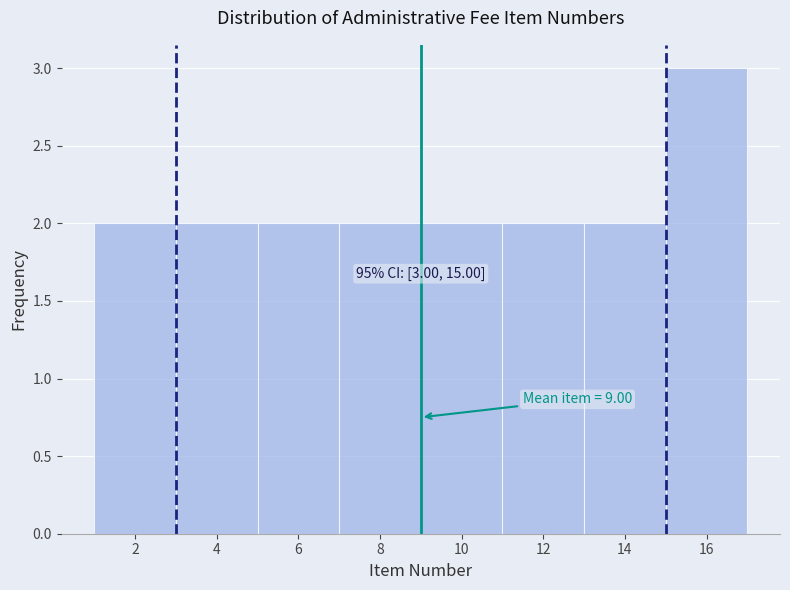

Which range on the x-axis has the tallest bar?

15 to 17